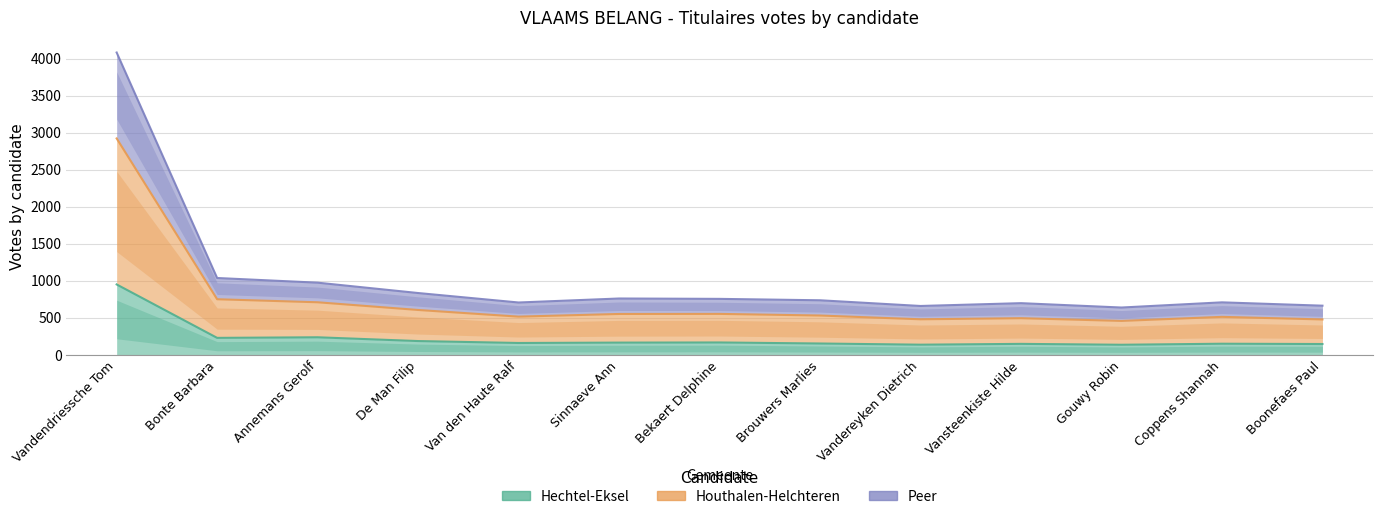

At which category is the sum across all series the highest?

Vandendriessche Tom